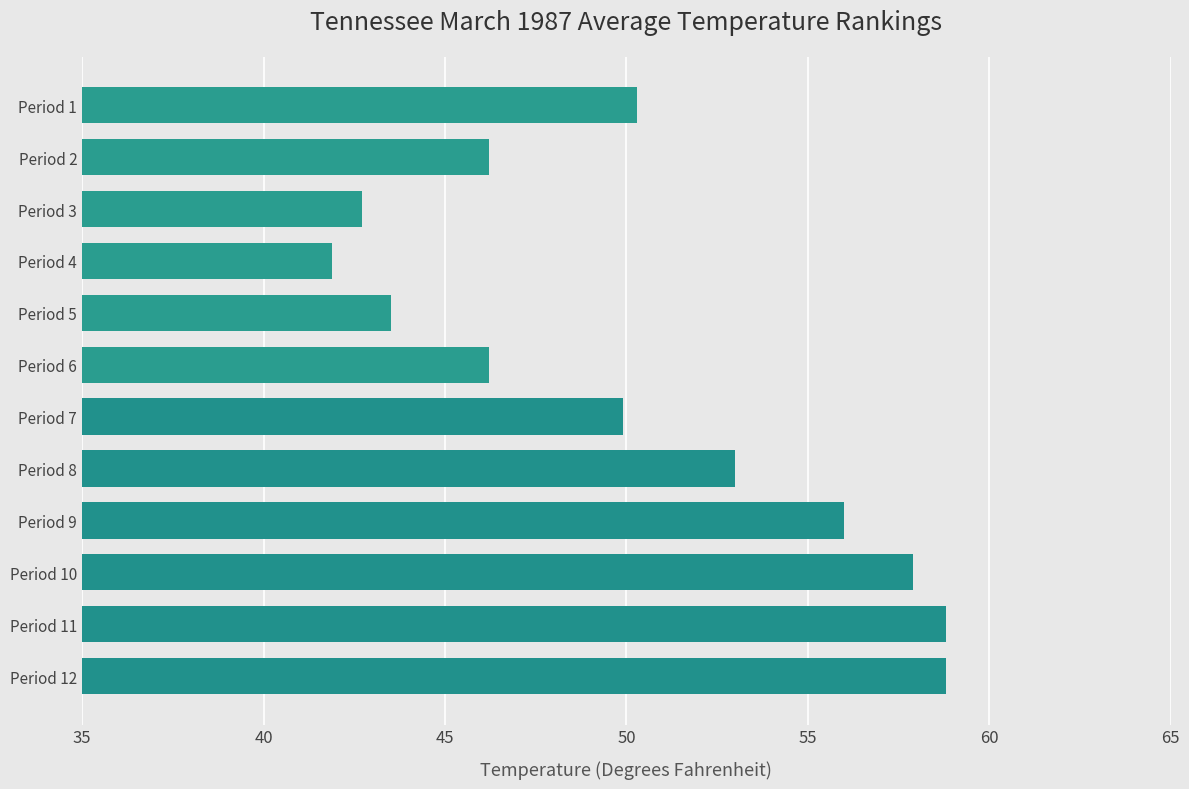

How many bars are there in total?

12